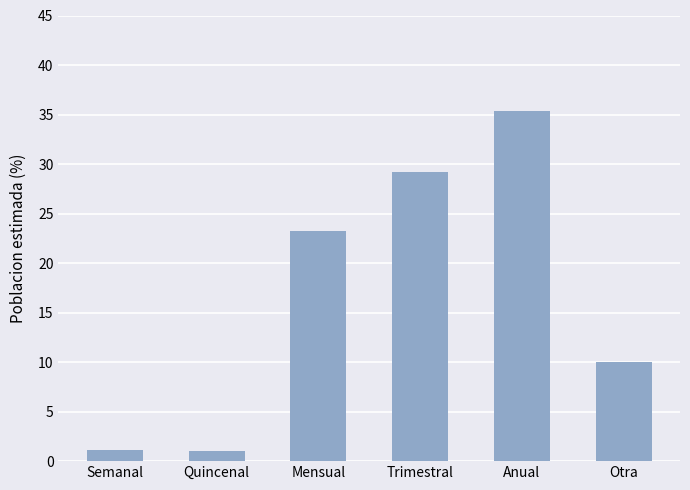

What is the difference between the values at Otra and Mensual?

13.3